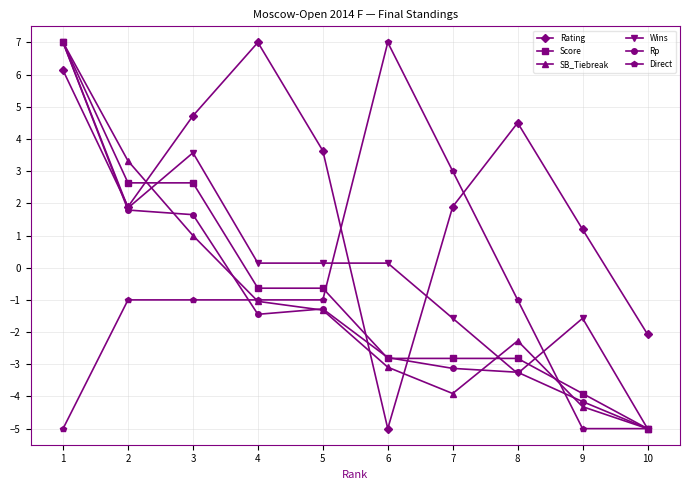

Between which two adjacent categories do Score and Direct first intersect?

5 and 6